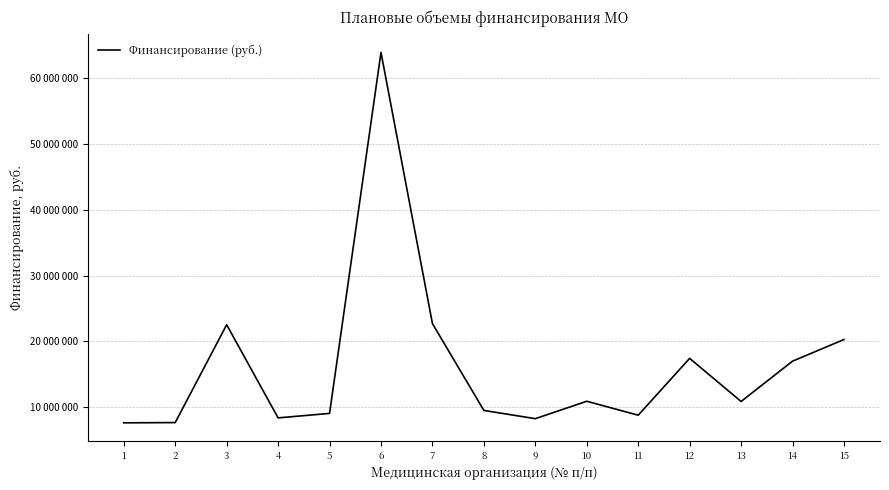

Is this an area chart (filled region under the line)?

No